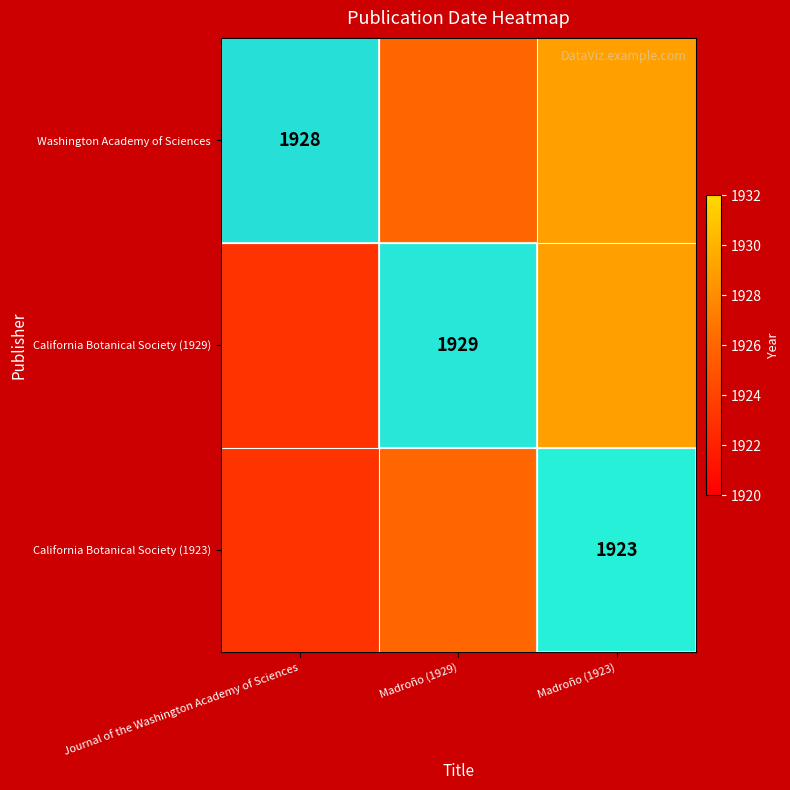

The value of California Botanical Society (1929) at Madroño (1929) is 1929. True or false?

True